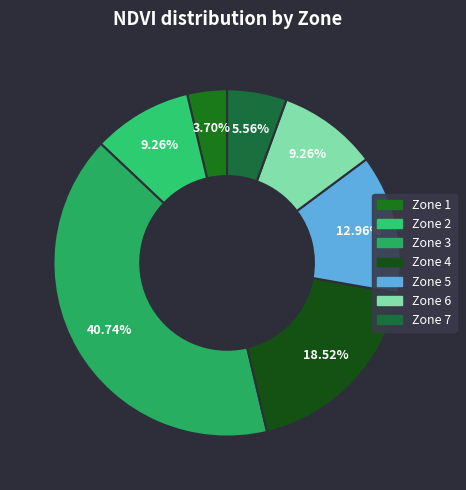

To the nearest percent, what is the difference between the Zone 1 and Zone 5 slice percentages?

9%